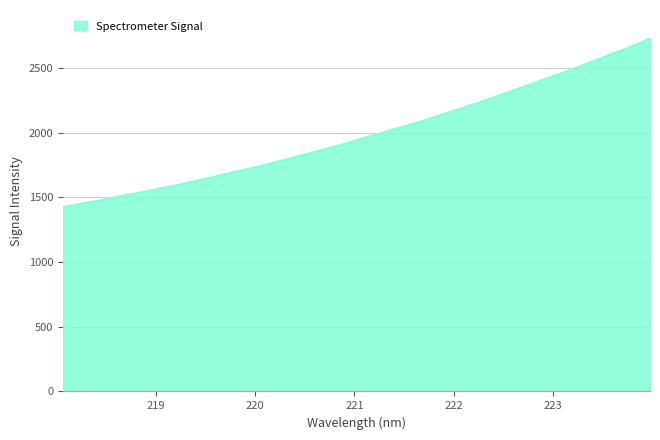

What is the difference between the maximum and minimum values?

1302.3